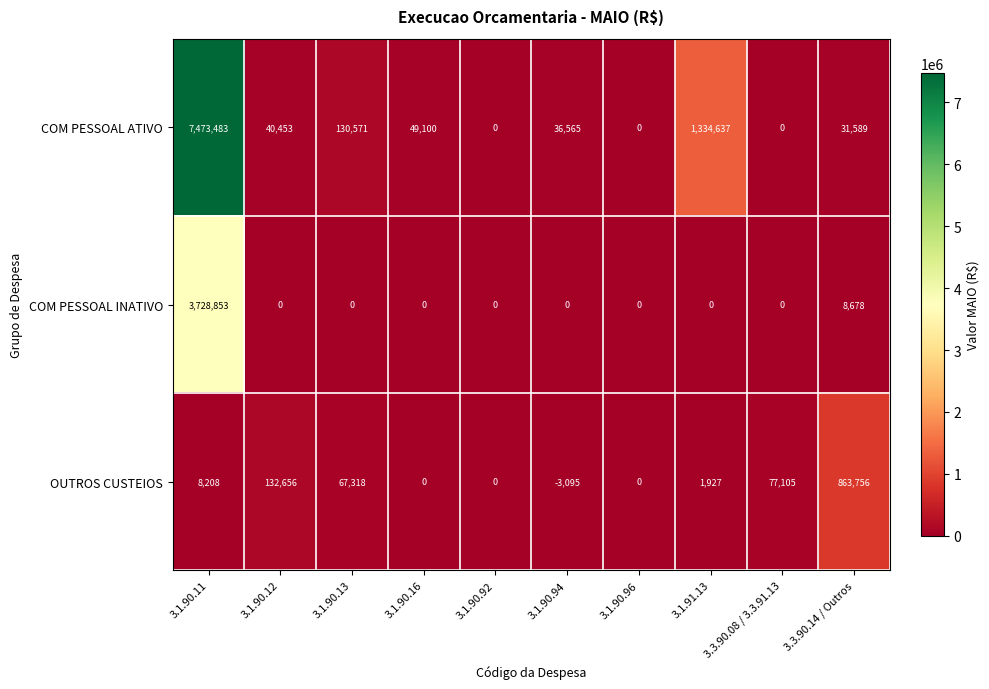

Which series has the largest total across all categories?

COM PESSOAL ATIVO